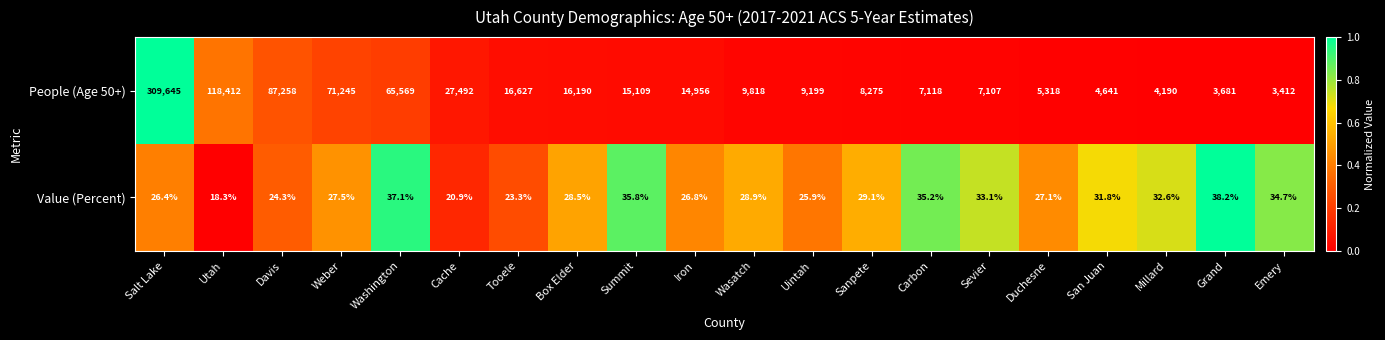

What is the spread (max minus min) of values at Weber?

71217.5